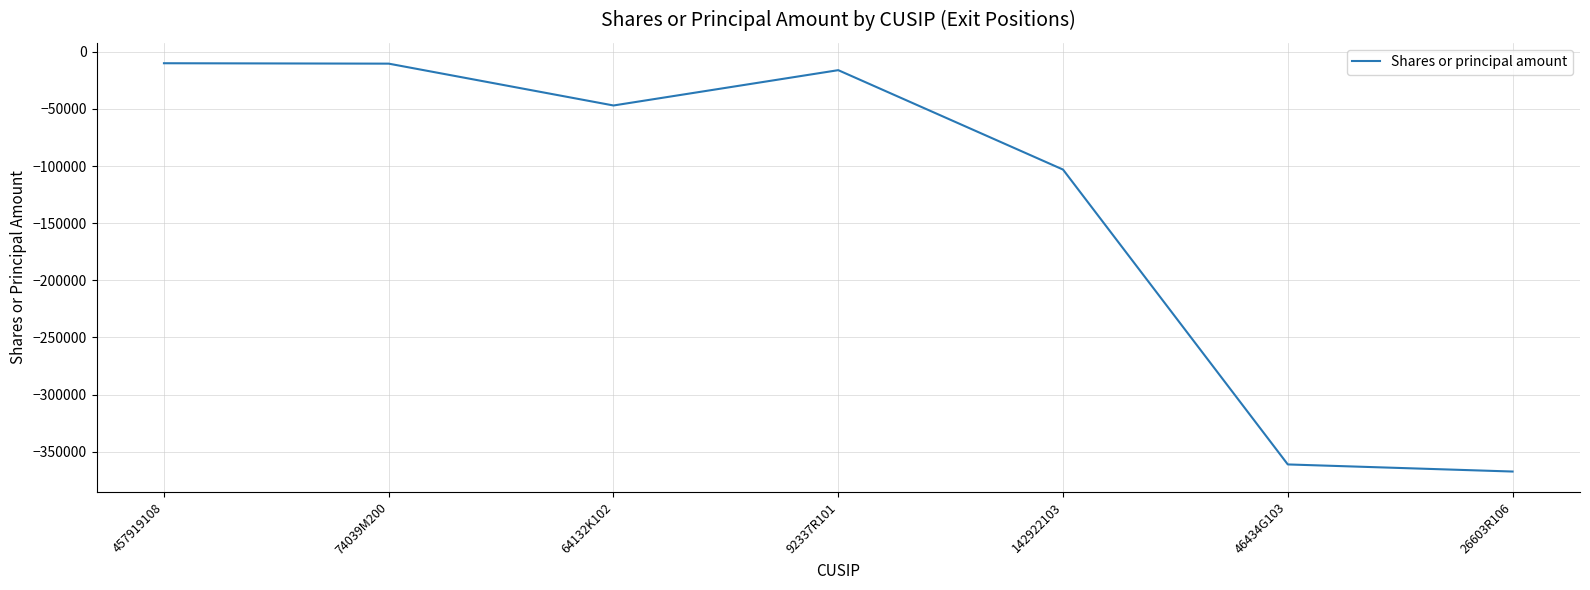

Where is the first local minimum?

64132K102